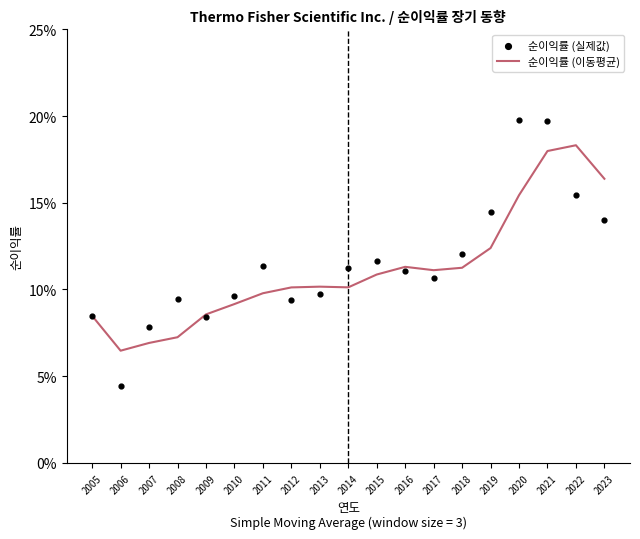

What is the total value across all series at 2011?

0.2